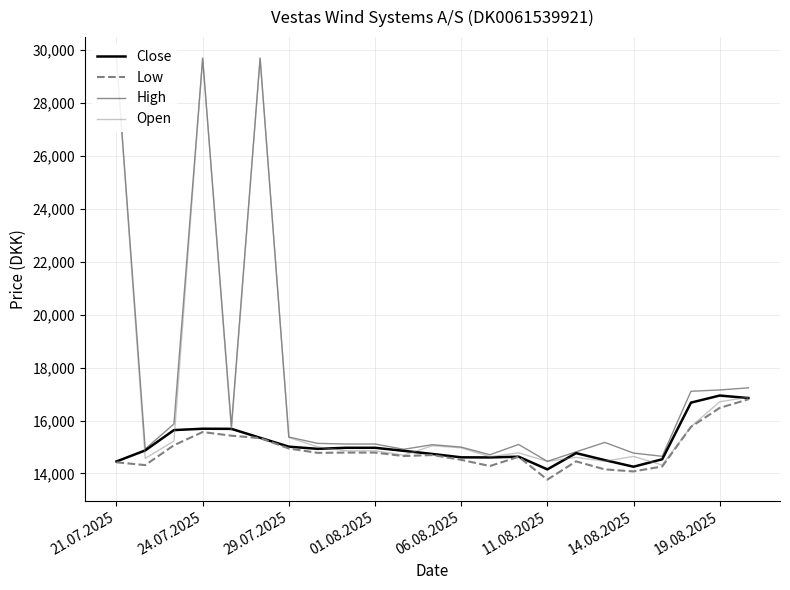

How many interior local peaks does the Open series have?

6